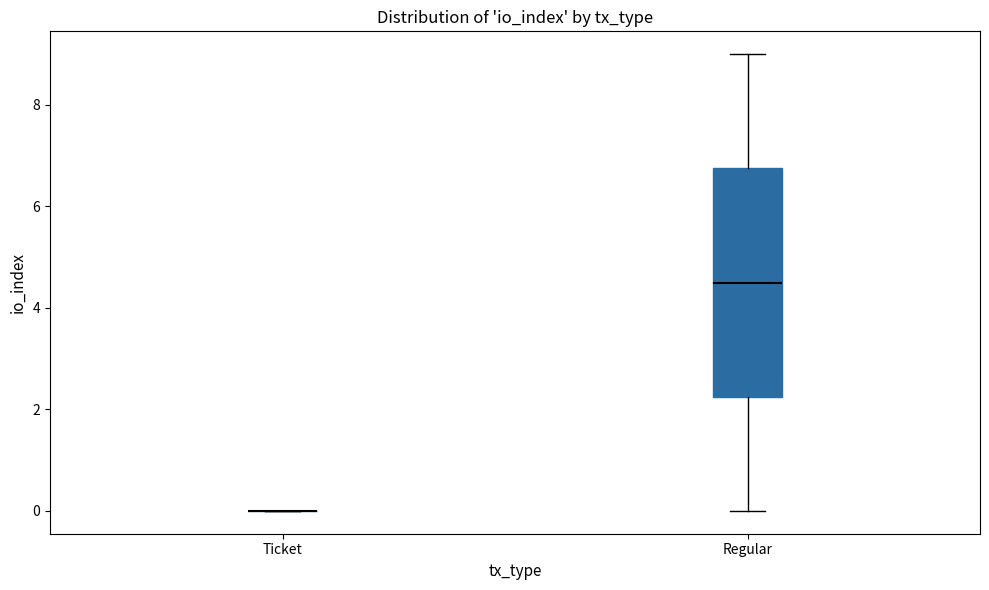

Reading left to right, transcribe this box plot: for each box, give where its median line is, the range the box spans, and where its two whiskers end, as read against the y-axis. The values are not printed on the chart, so give them approximately, as read against the axis.

Ticket: box collapsed to a line at 0.0, whiskers 0.0 to 0.0
Regular: median 4.6, box 2.2 to 6.8, whiskers 0.0 to 9.0